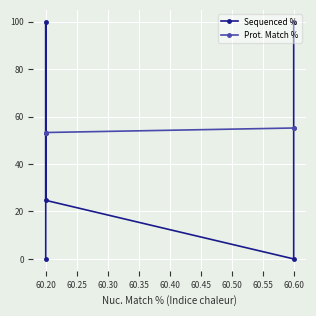

After their last crossing, which series has the higher values: Sequenced % or Prot. Match %?

Sequenced %